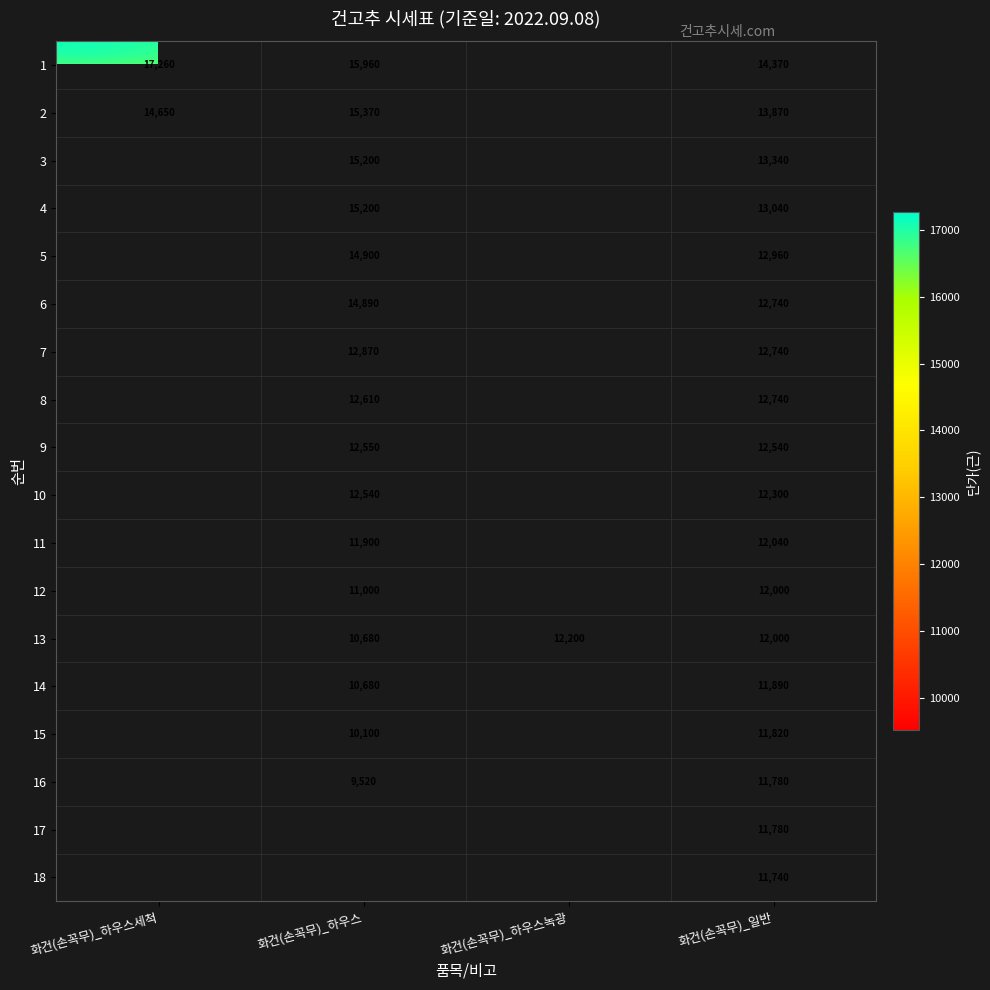

The 3 series shows 13340 at 화건(손꼭무)_일반. True or false?

True